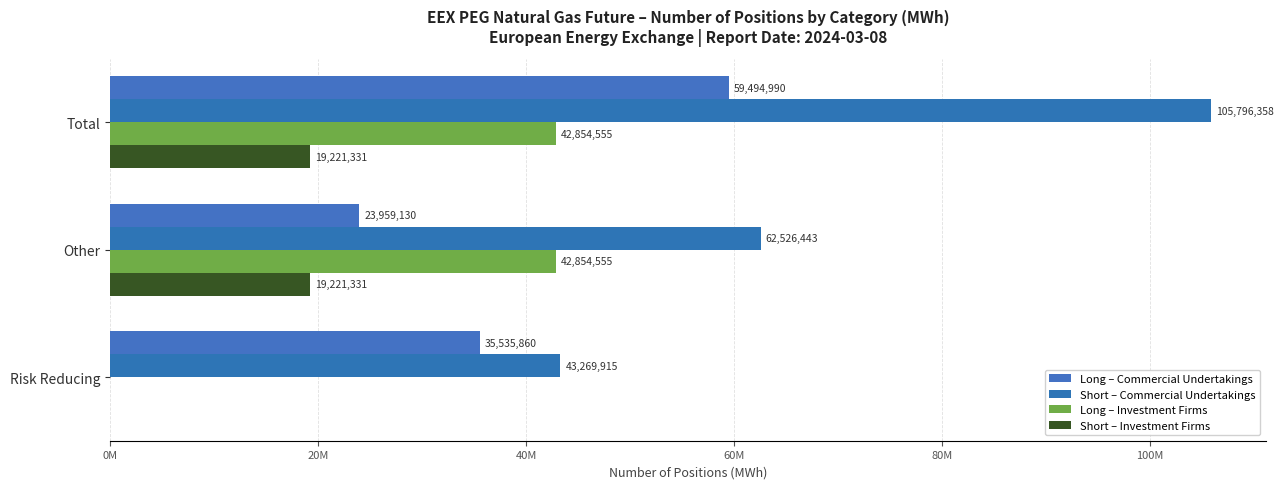

Reading left to right, transcribe all the data shown in this chart.

Long – Commercial Undertakings: 59494990	23959130	35535860
Short – Commercial Undertakings: 105796358	62526443	43269915
Long – Investment Firms: 42854555	42854555	0
Short – Investment Firms: 19221331	19221331	0